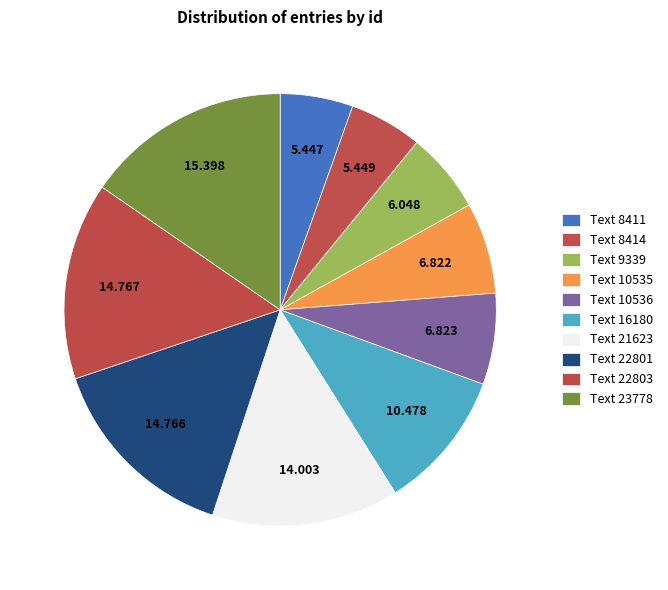

Count the number of slices in the pie.

10